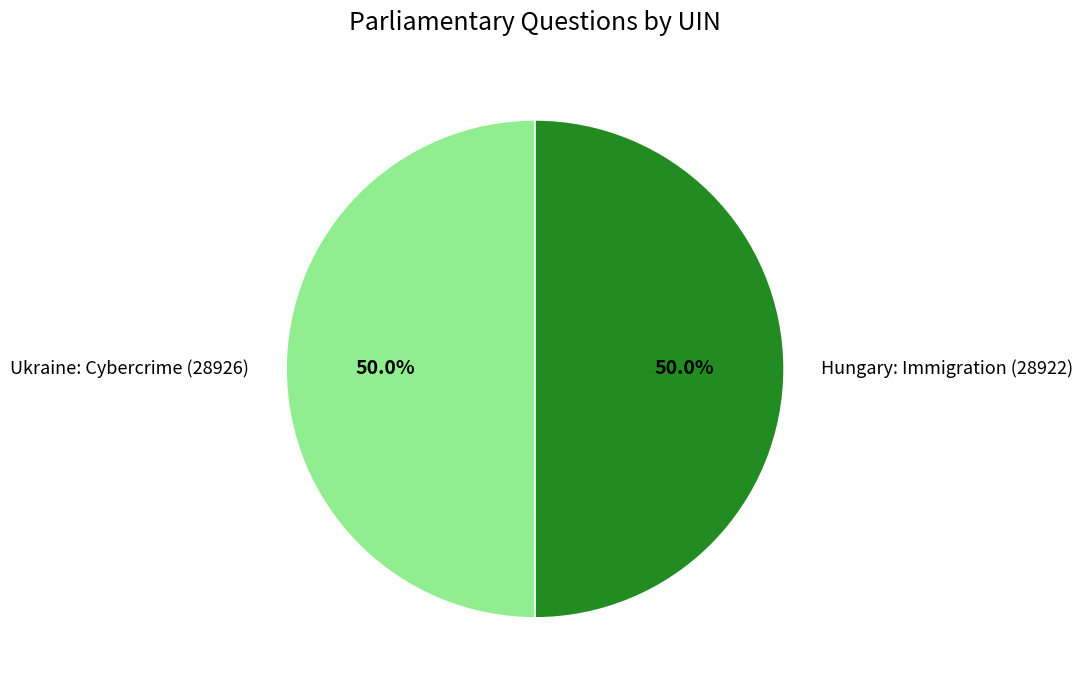

True or false: Ukraine: Cybercrime (28926) accounts for 50% of the total.

True